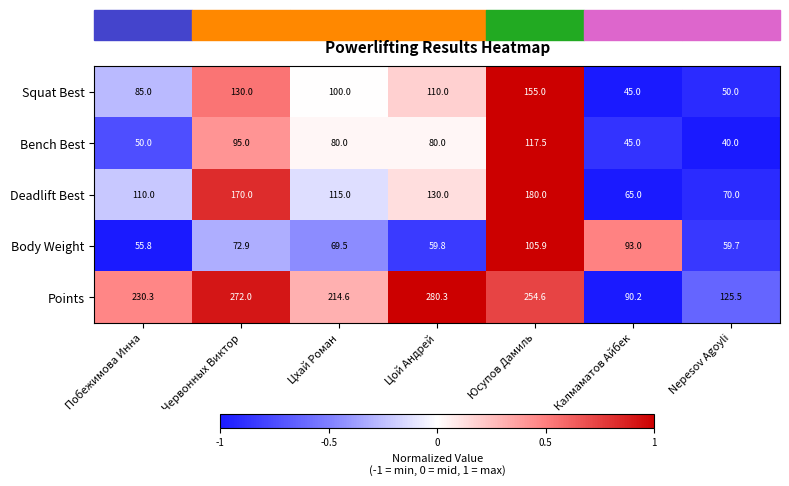

How many series are shown in this chart?

5